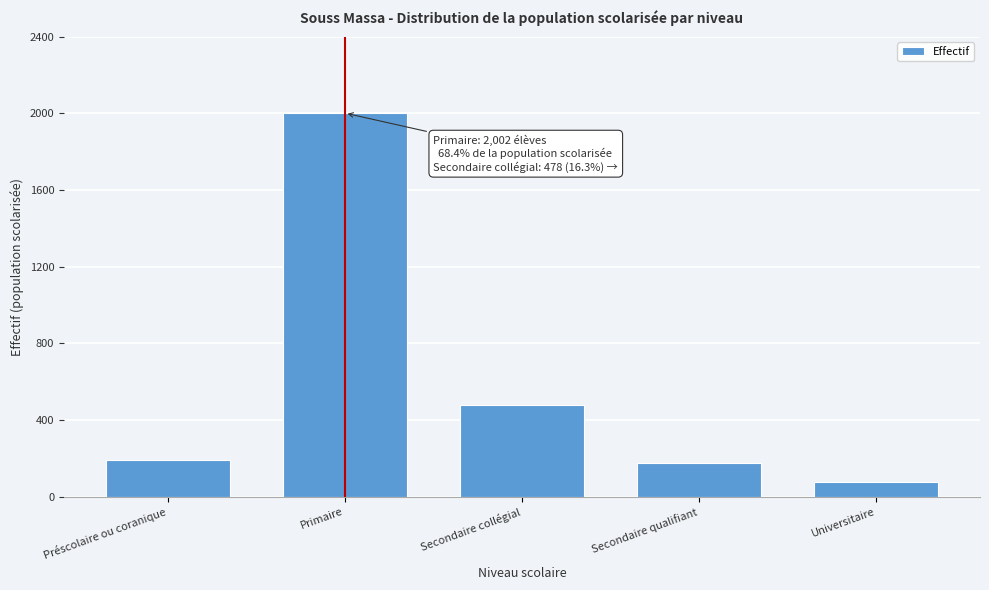

Reading left to right, transcribe all the data shown in this chart.

Préscolaire ou coranique=193	Primaire=2002	Secondaire collégial=478	Secondaire qualifiant=176	Universitaire=76